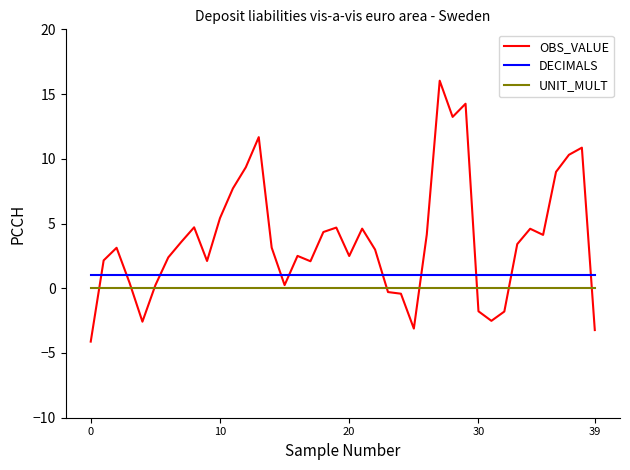

Rank the series by their average value, from lowest to highest.

UNIT_MULT, DECIMALS, OBS_VALUE